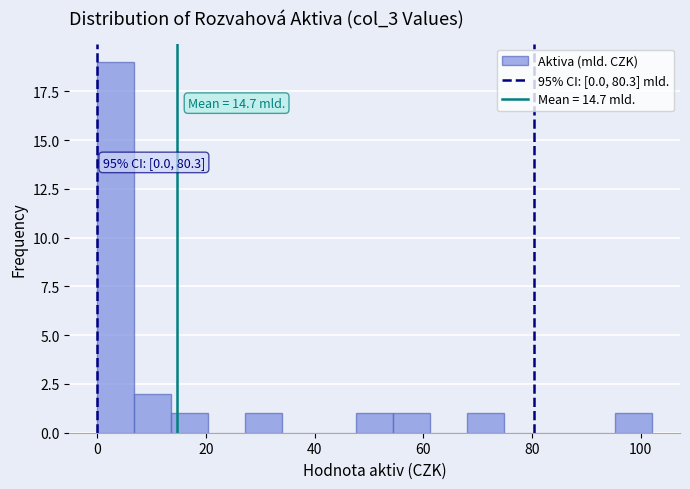

Read against the x-axis, roughly where is the centre of the tallest bar?

4